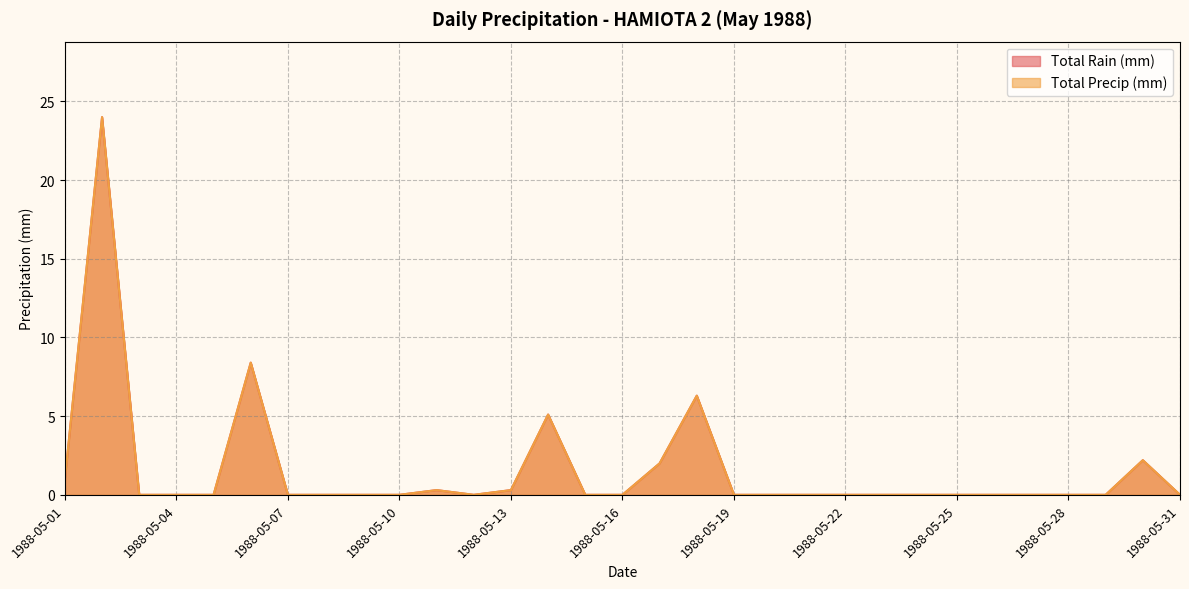

At which category does the chart reach its minimum across all series?

1988-05-03